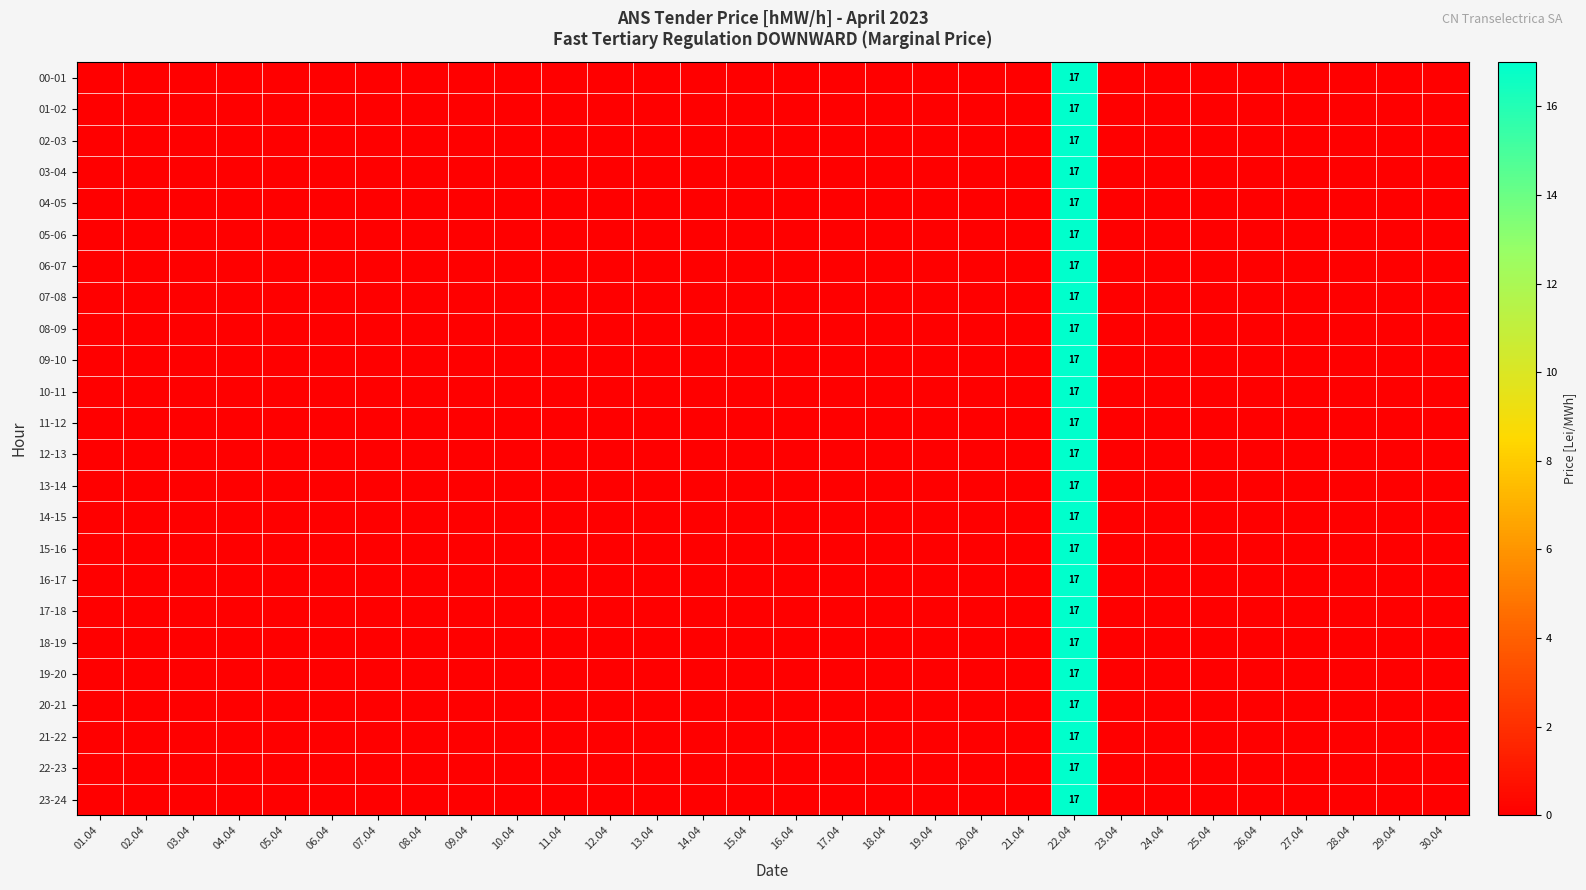

Is it true that 23-24 equals -9 at 11.04?

False